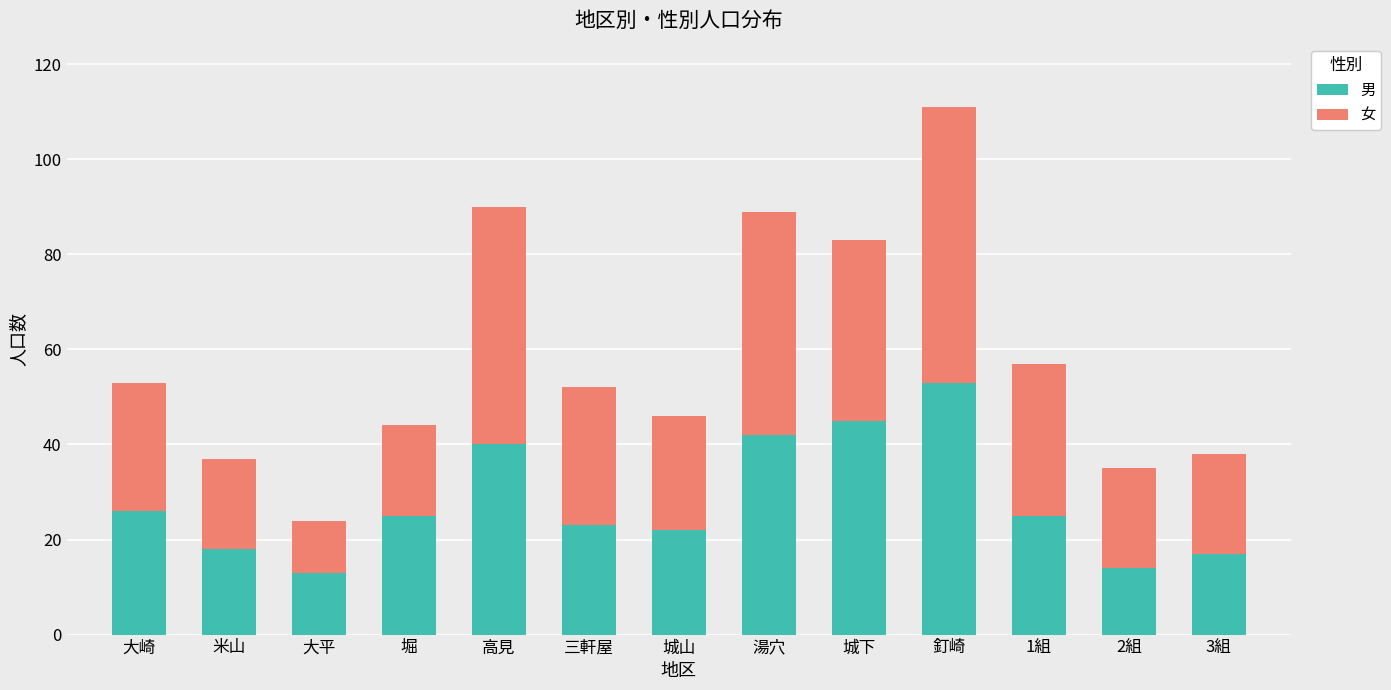

Reading right to left, list the values for the 男 series.

17	14	25	53	45	42	22	23	40	25	13	18	26